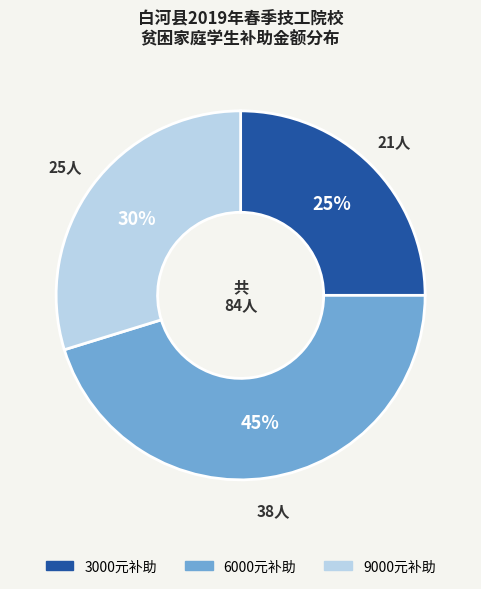

Is there a majority slice in this chart?

No